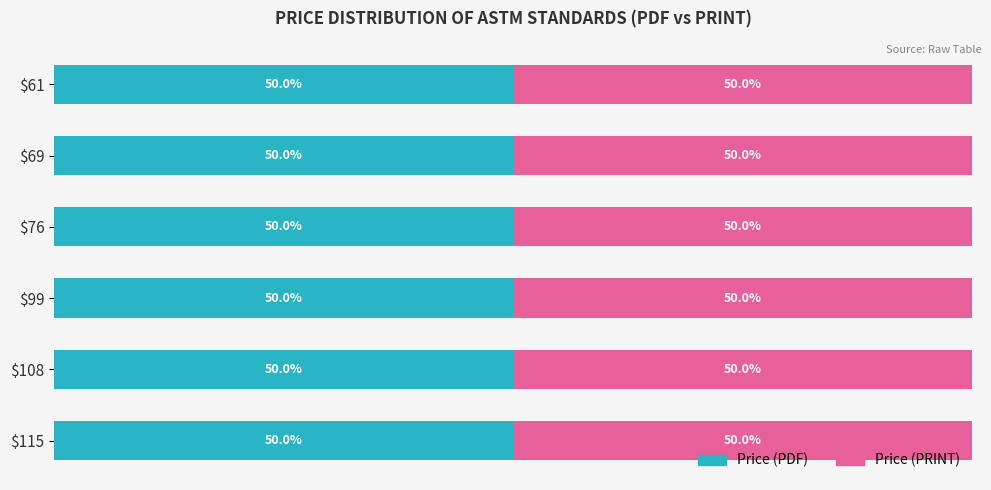

How many values in the Price (PRINT) series are below 99?

3